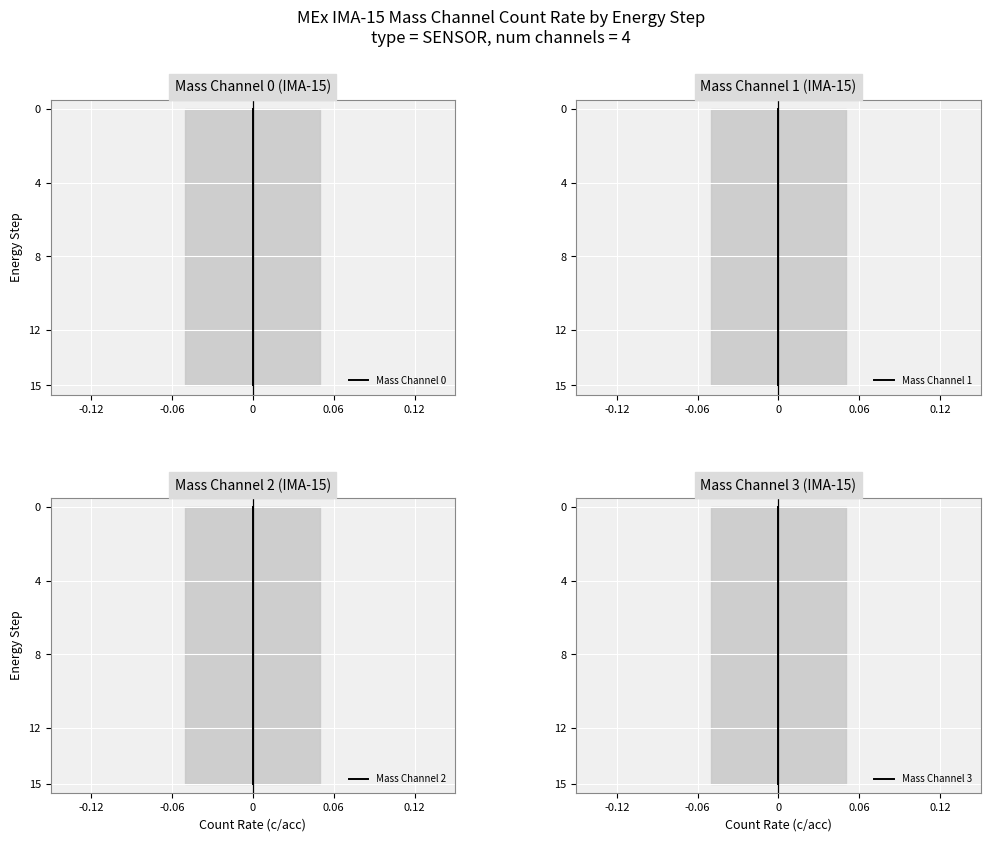

How many data points in Mass Channel 3 are less than 8?

8